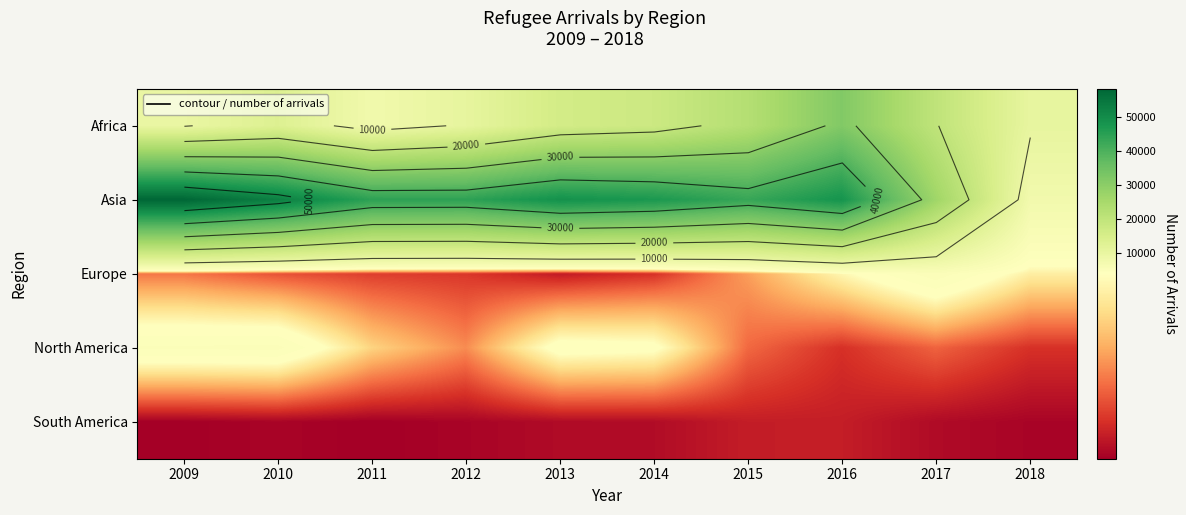

What is the greatest value displayed?

58309